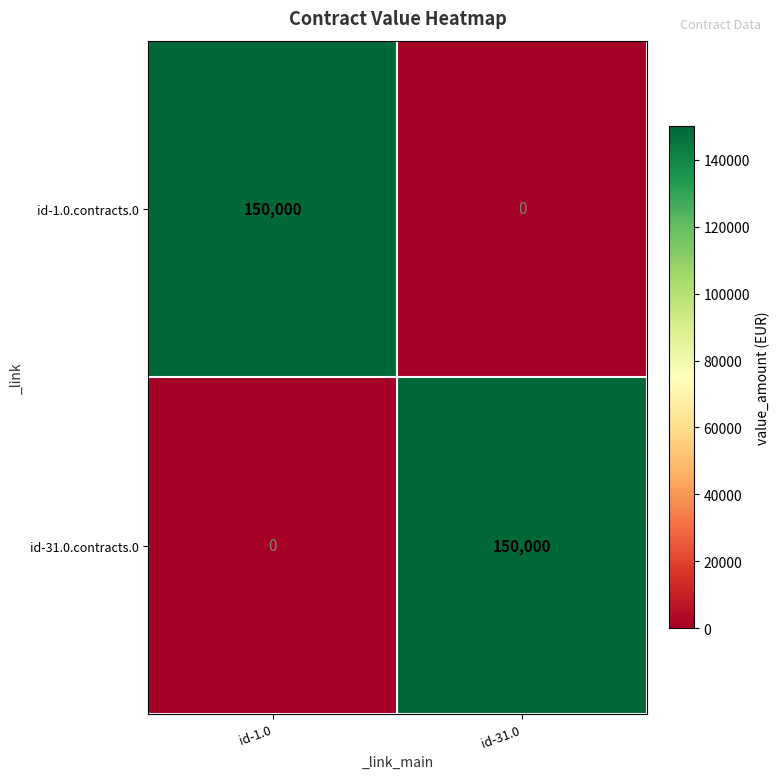

How many positive values does the id-1.0.contracts.0 series have?

1